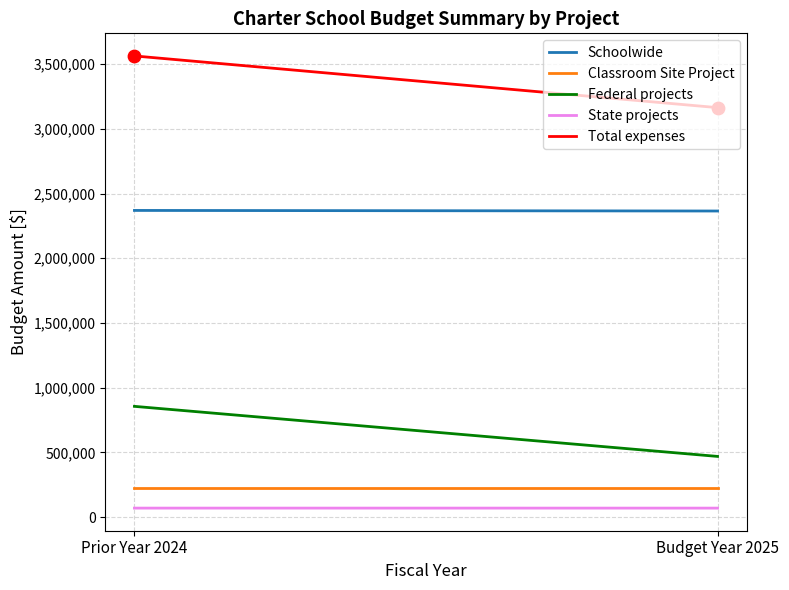

Which series reaches the minimum Y coordinate?

State projects